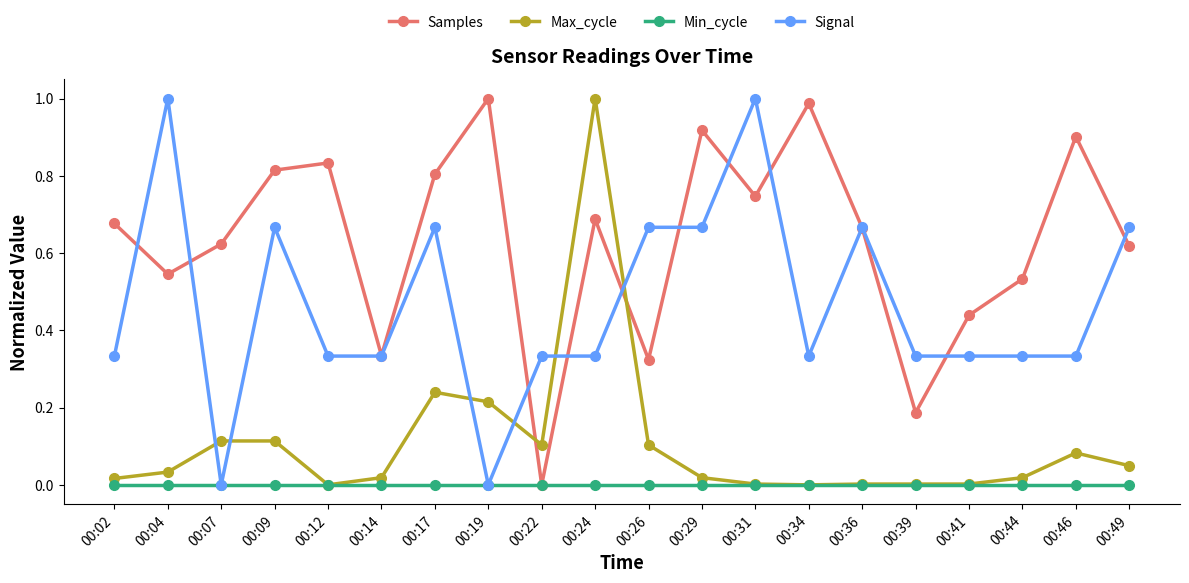

Which series changed the most between 00:19 and 00:31?

Signal